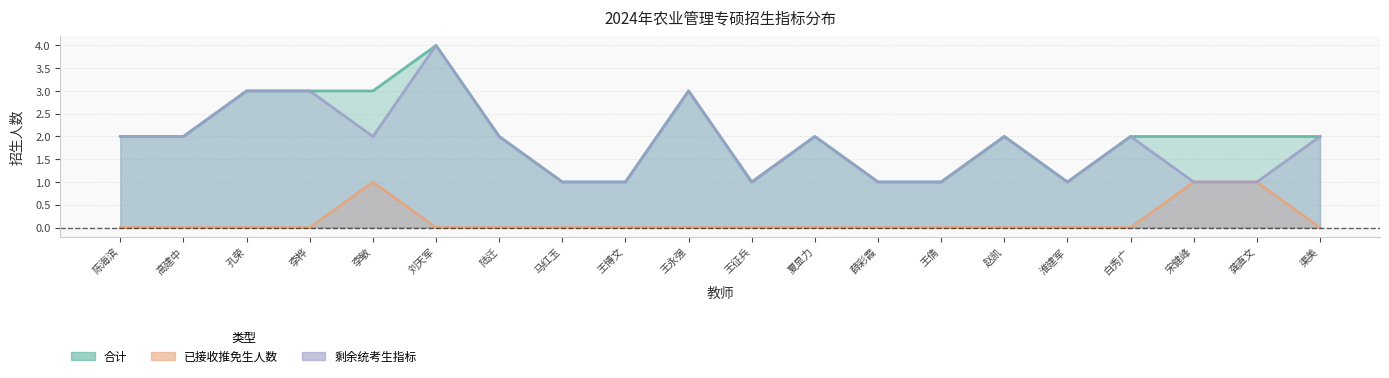

Where is the first local maximum for 已接收推免生人数?

李敏